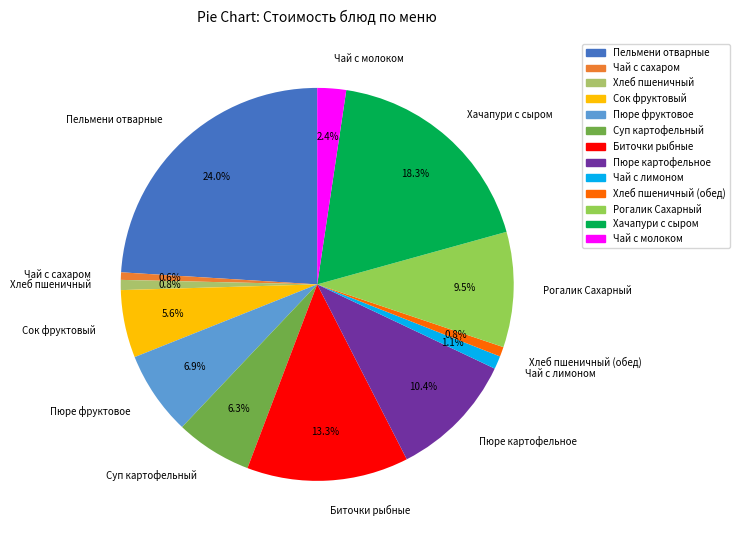

To the nearest percent, what is the difference between the Чай с лимоном and Пюре картофельное slice percentages?

9%